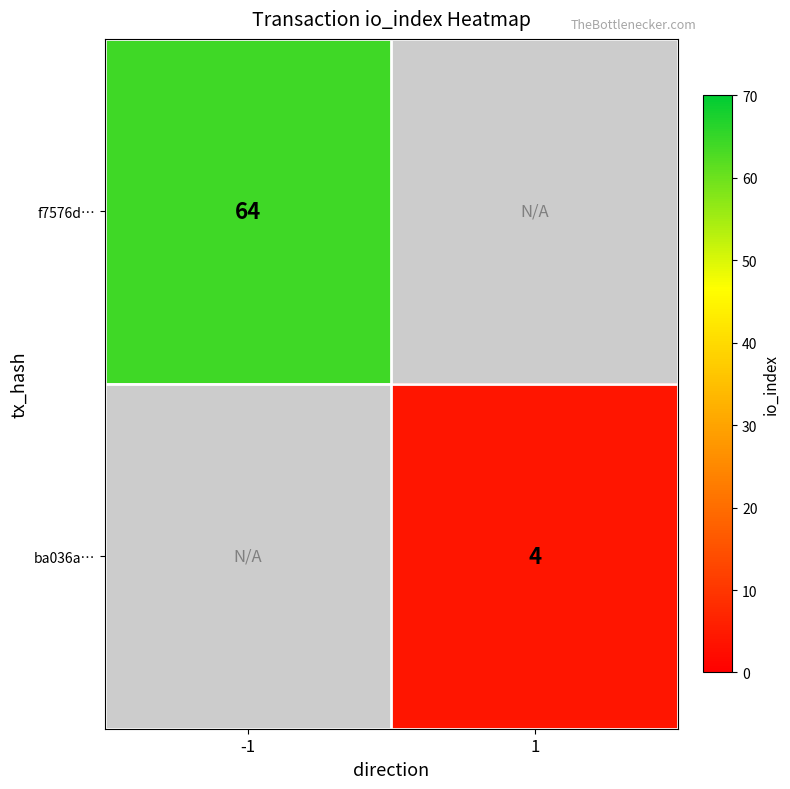

The f7576d… series shows 29 at -1. True or false?

False